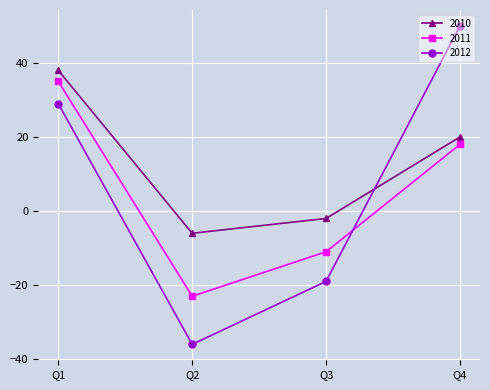

What is the maximum value shown in the chart?

50